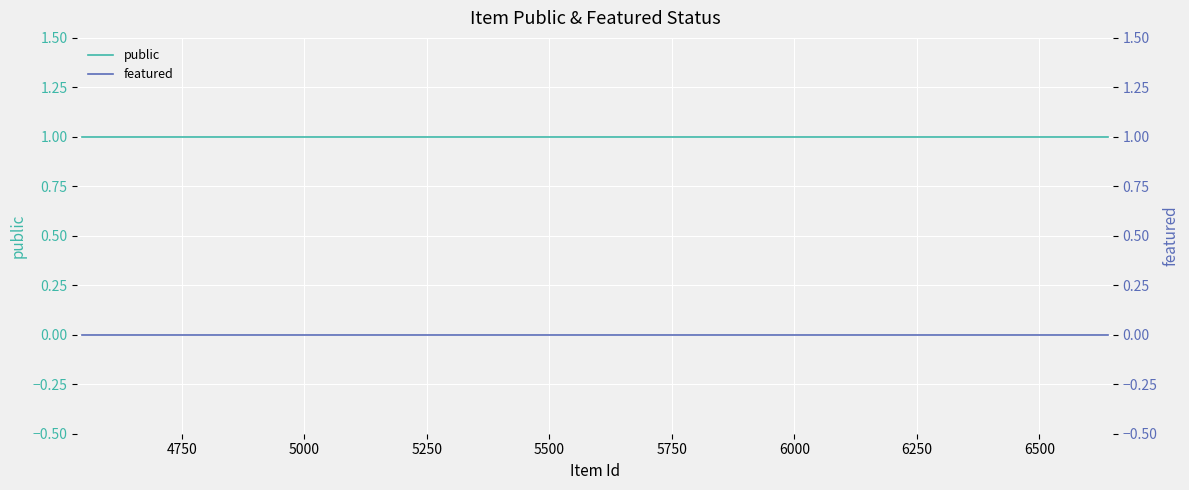

True or false: public has more than 2 points higher than both neighbors.

False